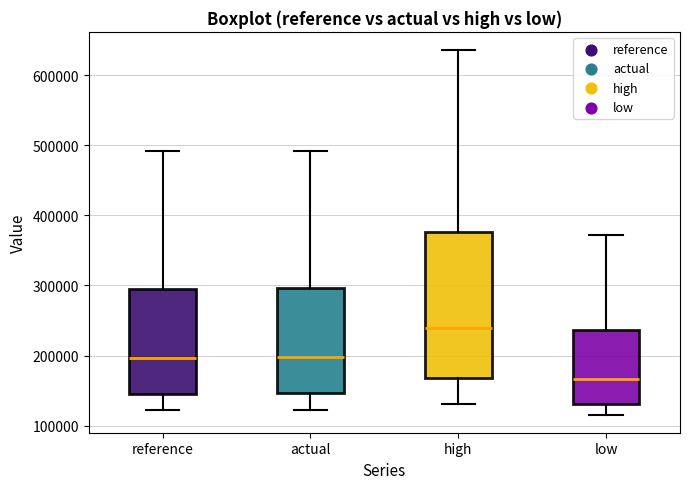

Where is the lower edge of the box for low on the y-axis? The values are not printed on the chart, so give them approximately, as read against the axis.

130000